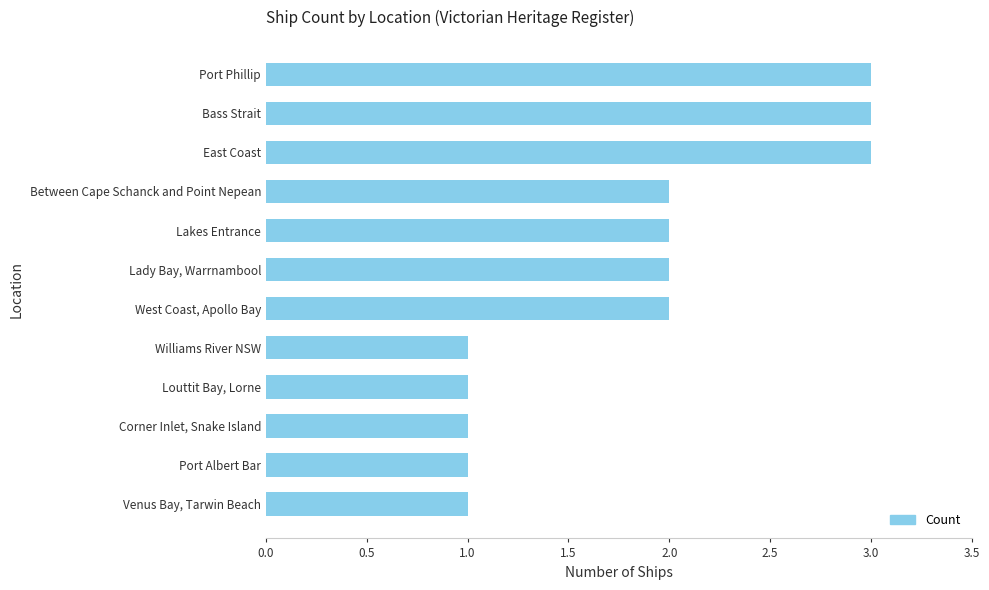

What is the sum of all values?

22